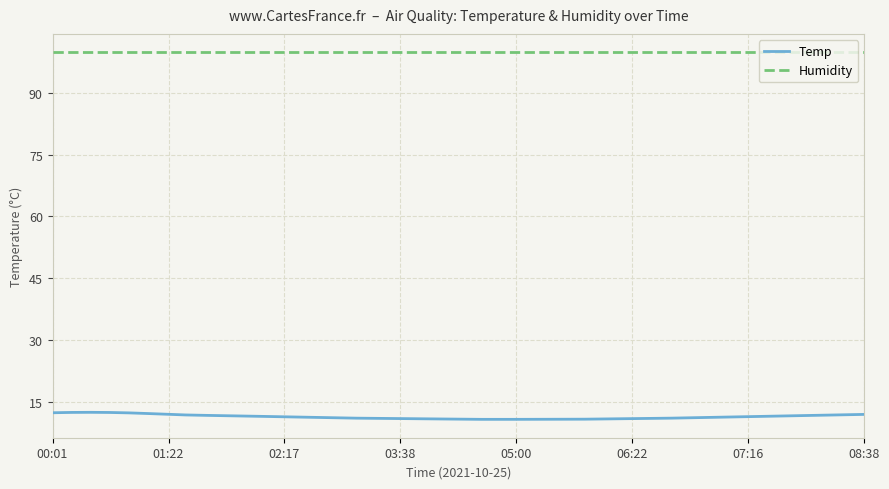

Which series has the widest spread of values?

Temp